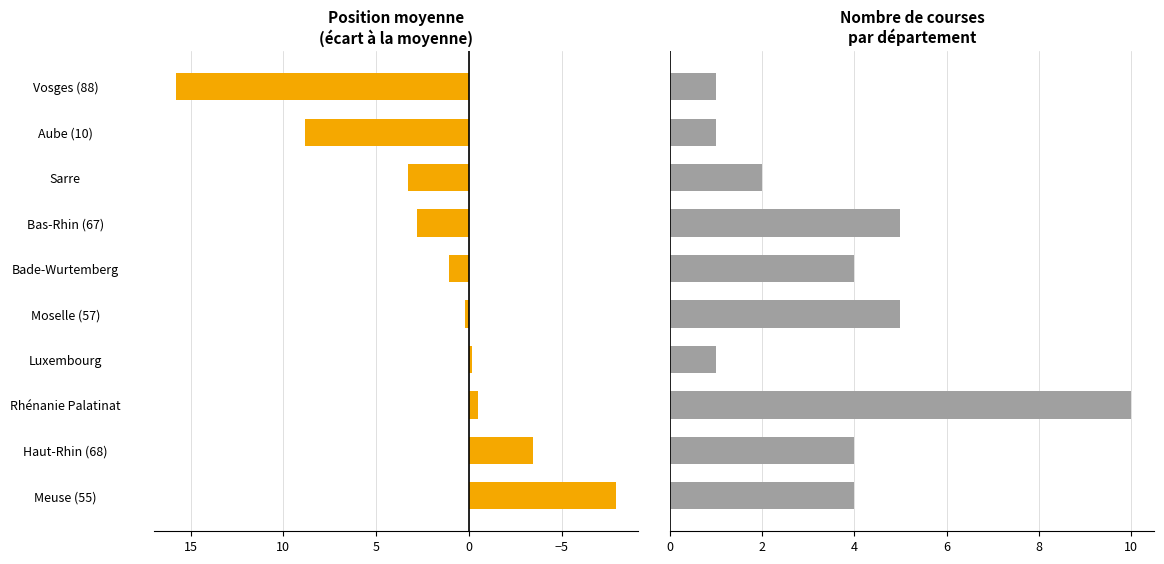

Which has a higher value, Haut-Rhin (68) or Luxembourg?

Luxembourg